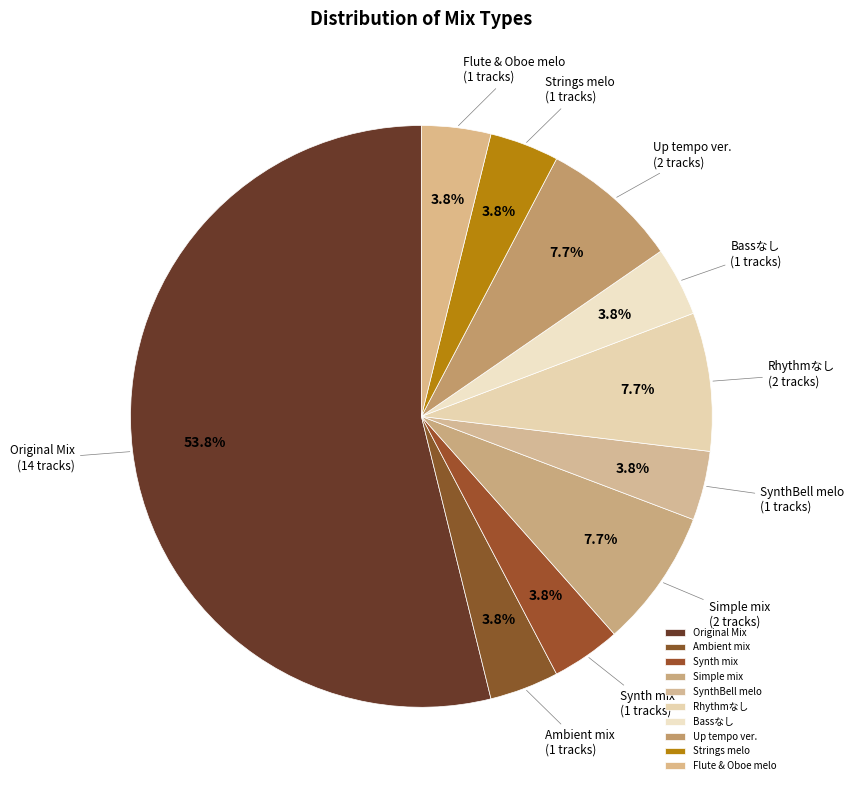

To the nearest percent, what is the combined percentage of Synth mix and Flute & Oboe melo?

8%